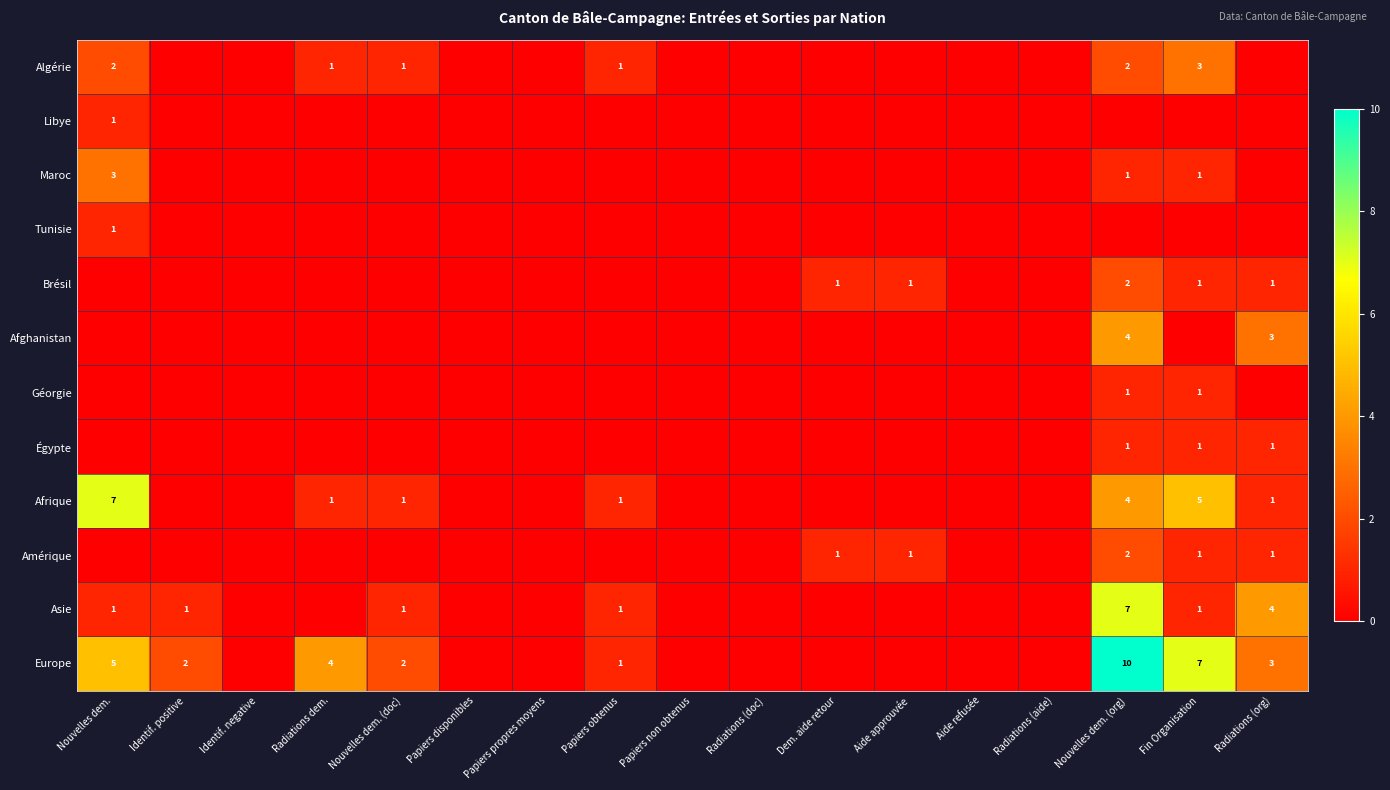

Which has a higher value, Nouvelles dem. (doc) or Aide refusée?

Nouvelles dem. (doc)